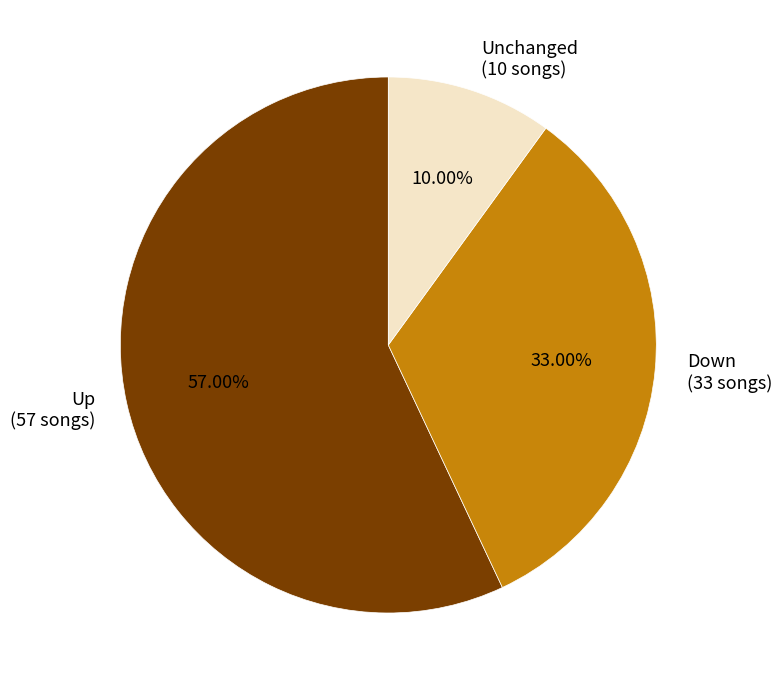

Is there any slice that represents more than half of the pie?

Yes